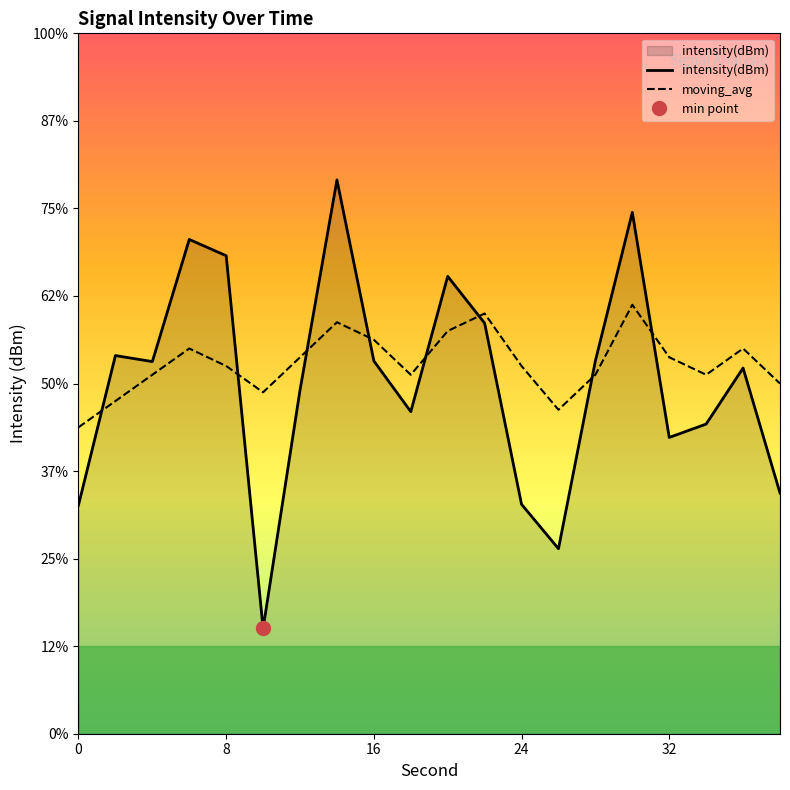

What is the value of the intensity(dBm) point at the 10th from the left?

-126.3